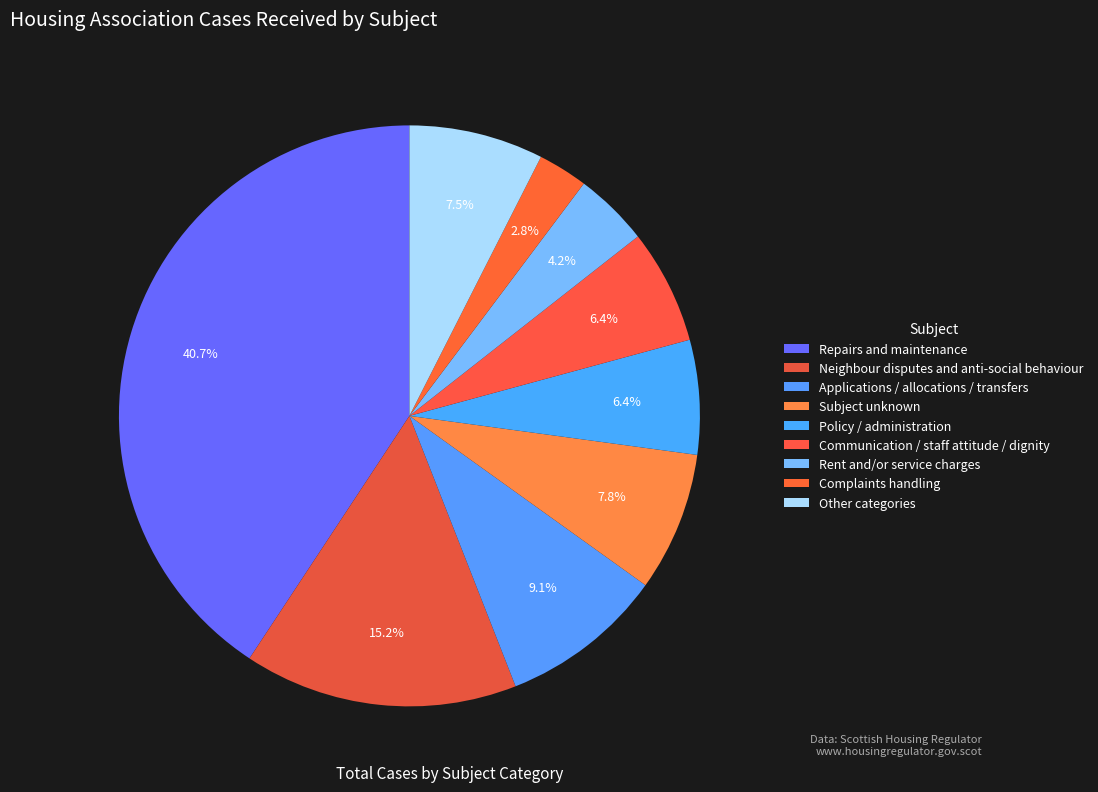

What is the total percentage of Repairs and maintenance and Policy / administration?

47.1%